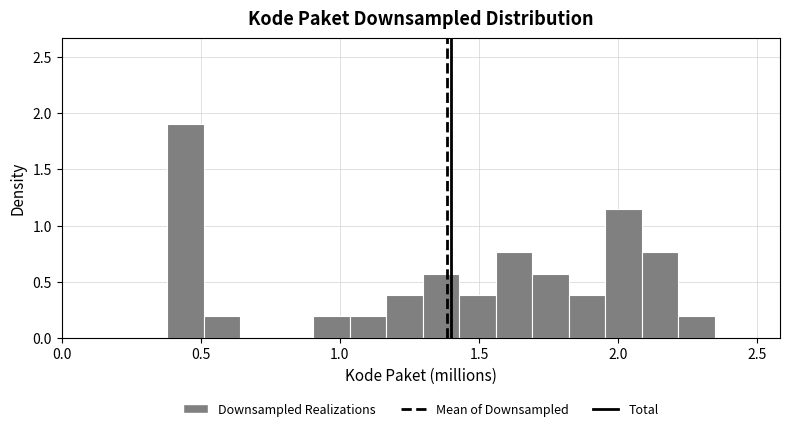

Read against the x-axis, roughly where is the centre of the tallest bar?

0.45